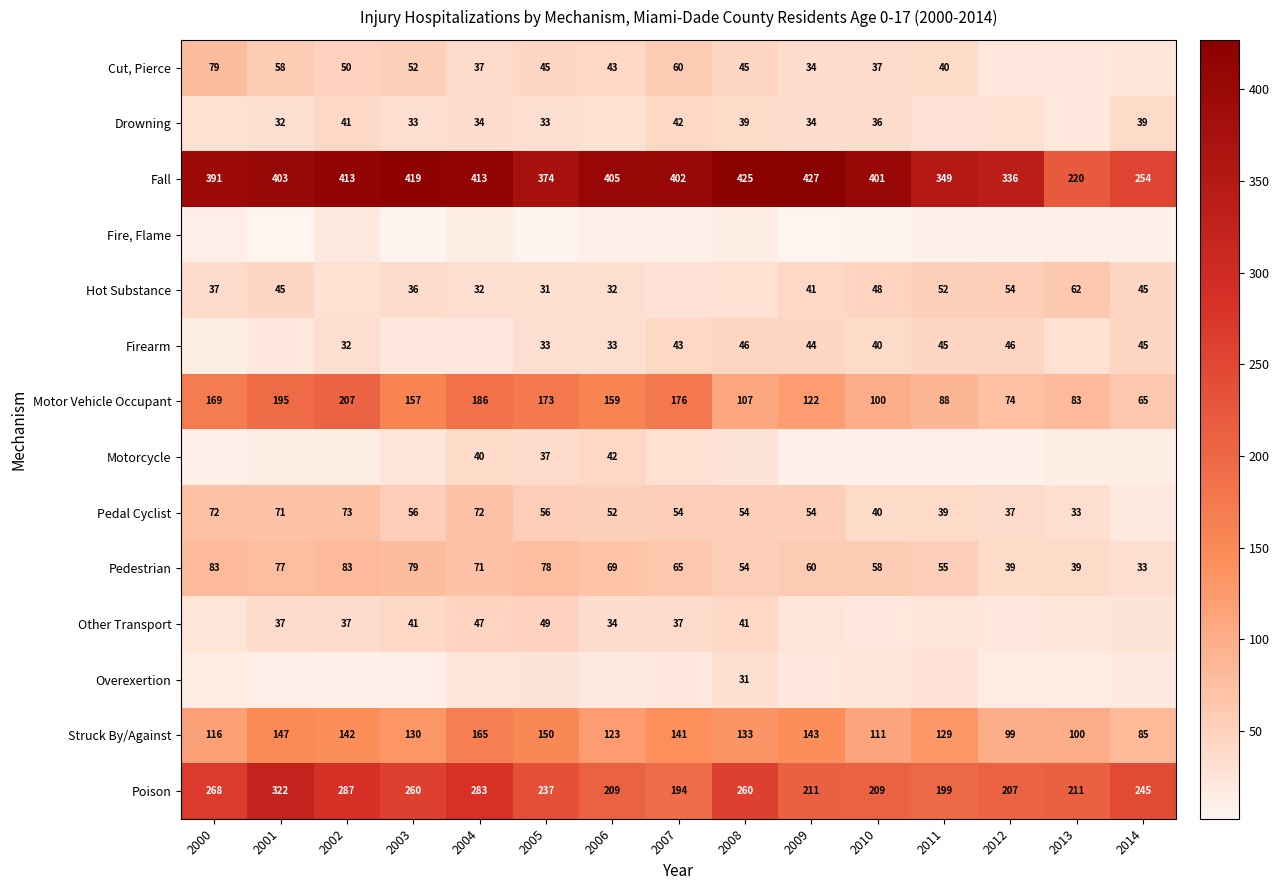

What is the average value of the Pedestrian series?

63